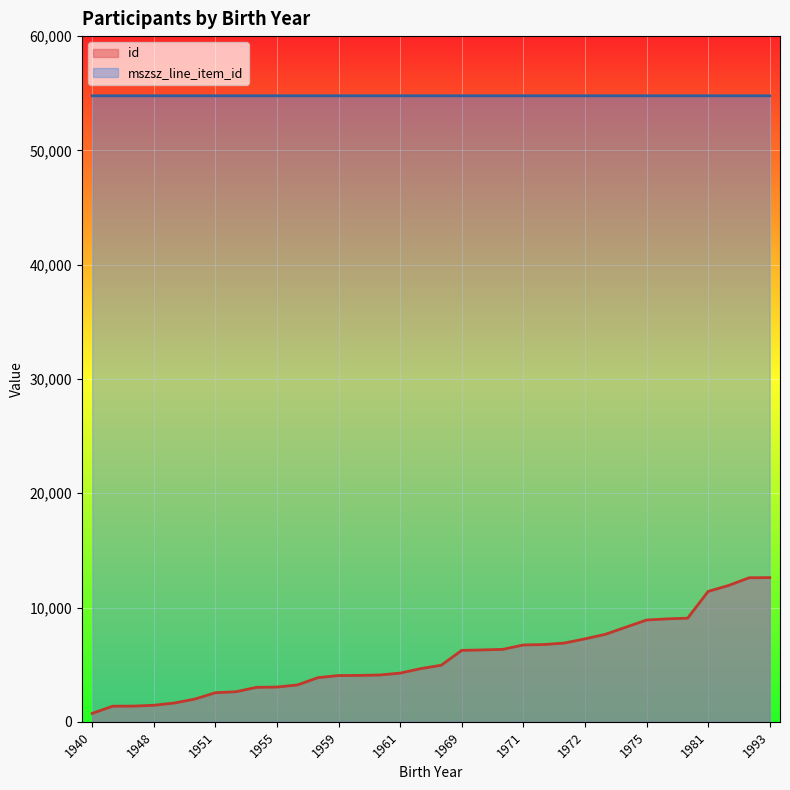

In mszsz_line_item_id, how many points are lower than both neighbors (excluding endpoints)?

5